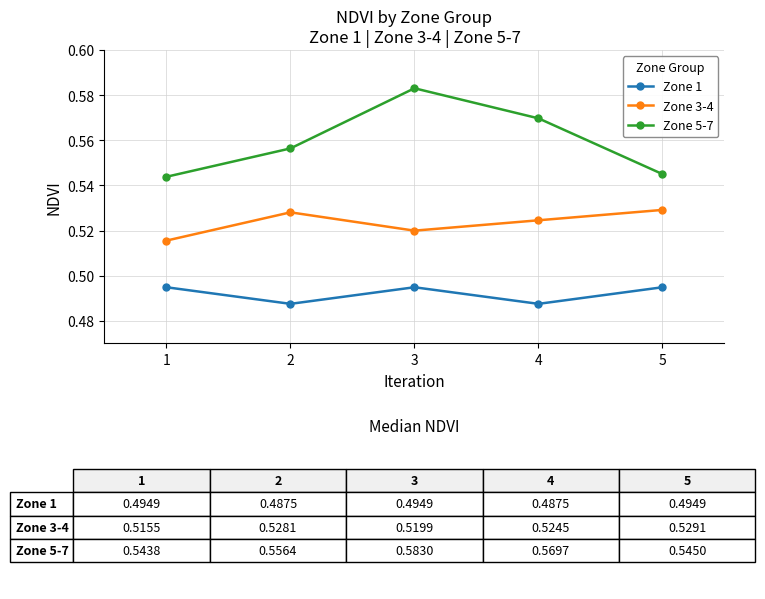

Which series has the largest range (max minus min)?

Zone 5-7